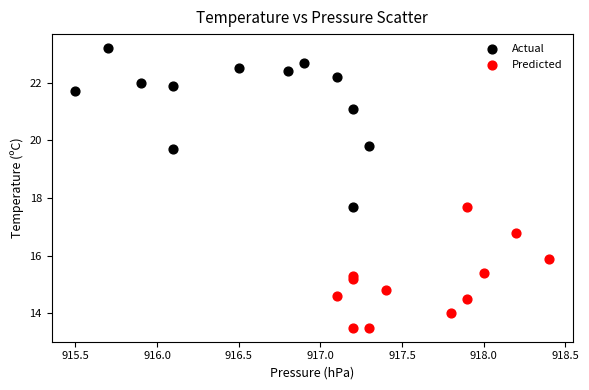

What are all the series names shown in the legend?

Actual, Predicted